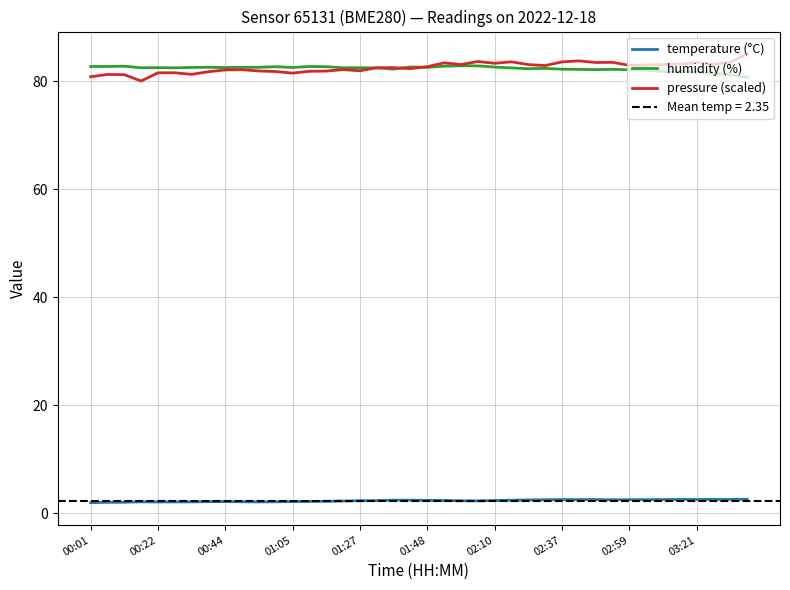

True or false: pressure (scaled) and temperature (°C) intersect in this chart.

False